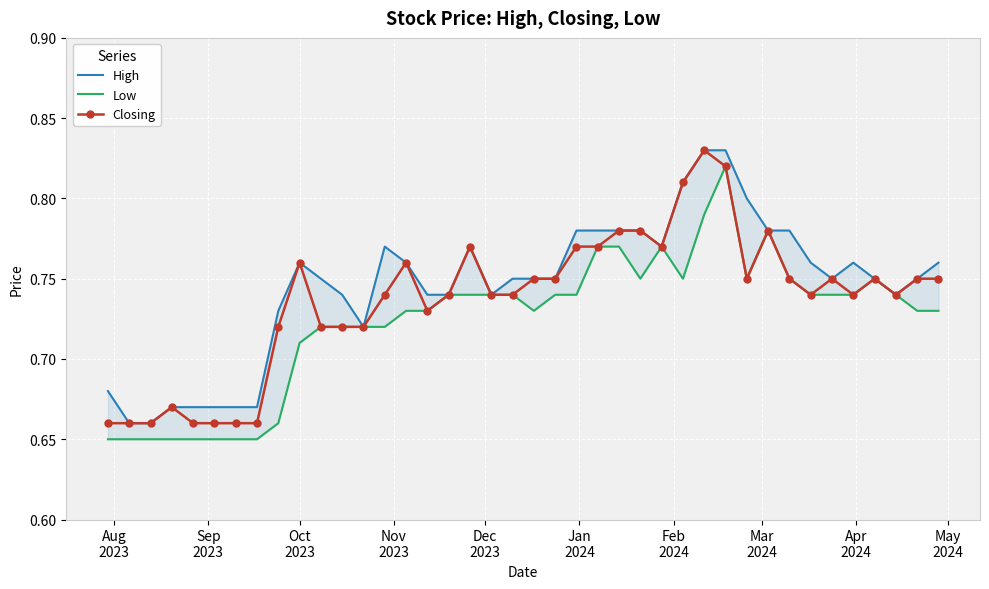

At how many categories does at least one series exceed 0?

40